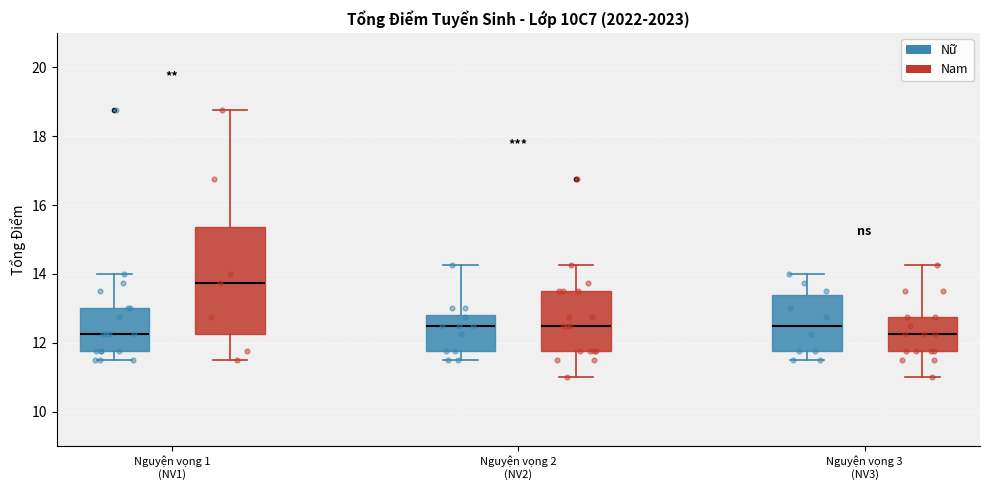

Reading left to right, read every box against the y-axis: the position of its median line, the range the box covers, and the ends of its whiskers. The values are not printed on the chart, so give them approximately, as read against the axis.

Nguyện vọng 1 (NV1) (Nữ): median 12.2, box 11.8 to 13.0, whiskers 11.6 to 14.0
Nguyện vọng 1 (NV1) (Nam): median 13.8, box 12.2 to 15.4, whiskers 11.6 to 18.8
Nguyện vọng 2 (NV2) (Nữ): median 12.6, box 11.8 to 12.8, whiskers 11.6 to 14.2
Nguyện vọng 2 (NV2) (Nam): median 12.6, box 11.8 to 13.6, whiskers 11.0 to 14.2
Nguyện vọng 3 (NV3) (Nữ): median 12.6, box 11.8 to 13.4, whiskers 11.6 to 14.0
Nguyện vọng 3 (NV3) (Nam): median 12.2, box 11.8 to 12.8, whiskers 11.0 to 14.2